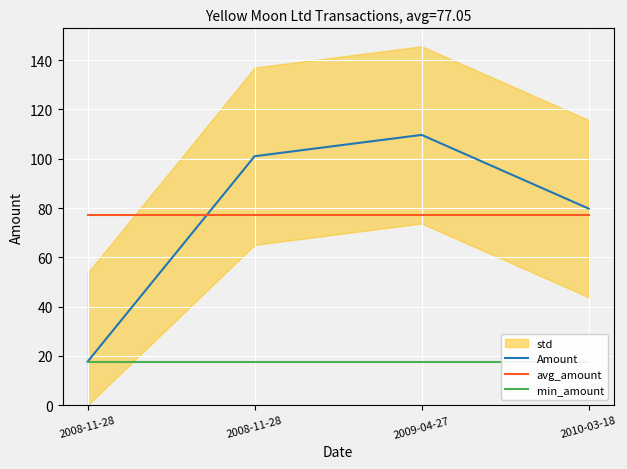

What is the label of the 4th point from the right?

2008-11-28